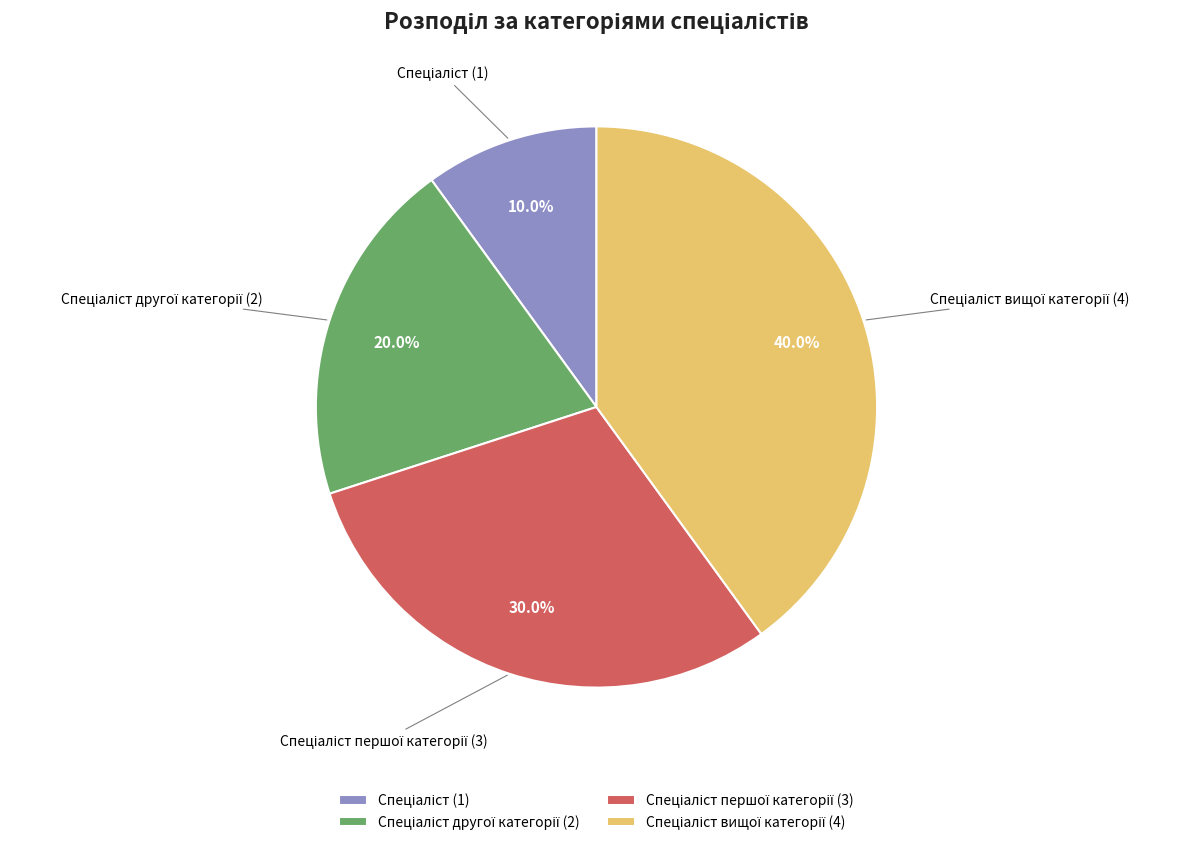

Is there any slice that represents more than half of the pie?

No